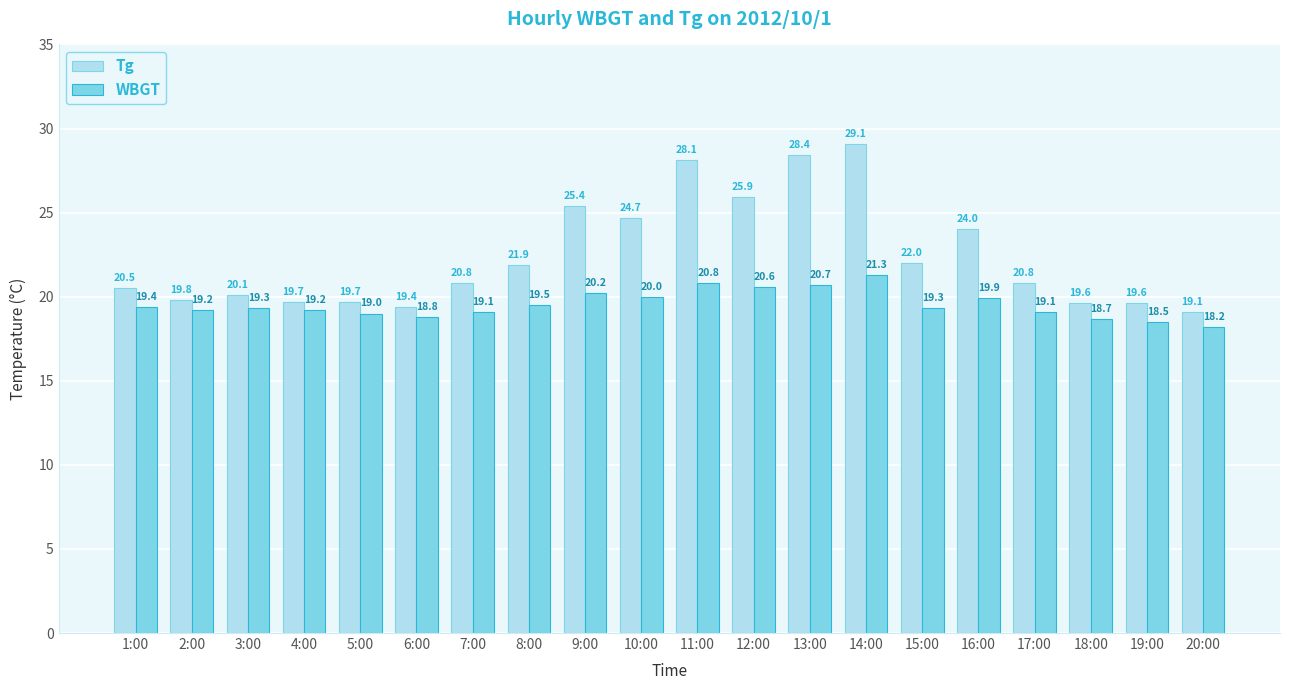

What is the value of the WBGT bar at the 2nd from the left?

19.2